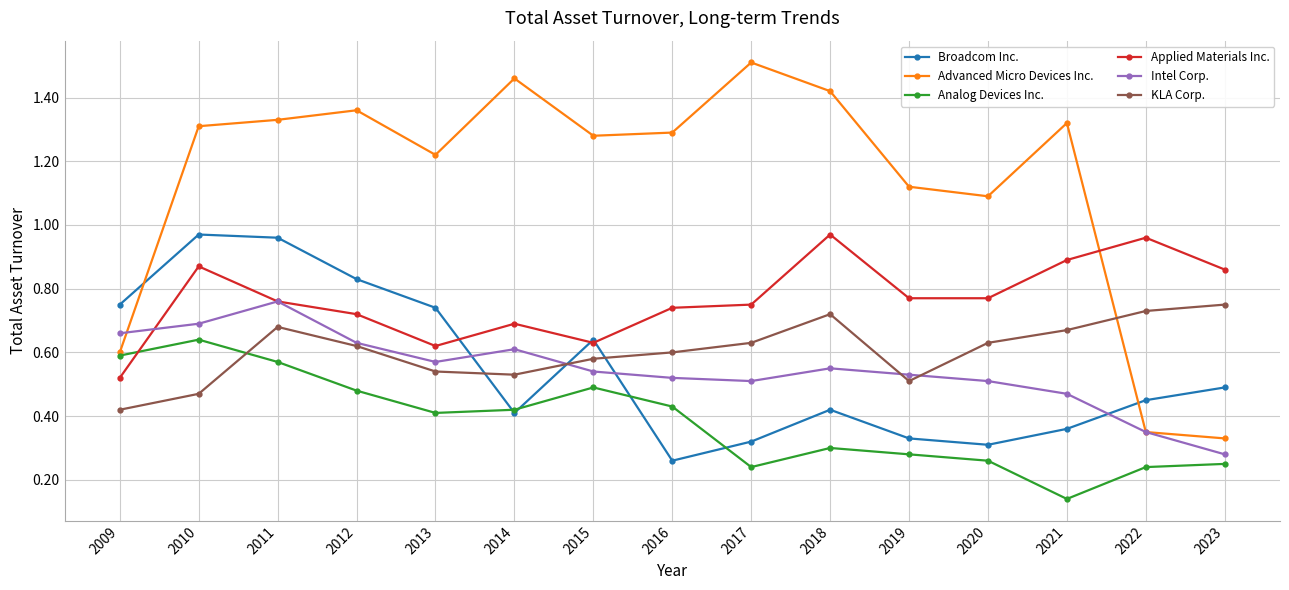

Which series changed the most between 2014 and 2023?

Advanced Micro Devices Inc.